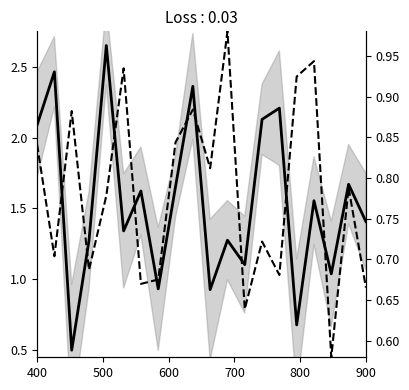

Does the chart display data point markers on the line(s)?

No